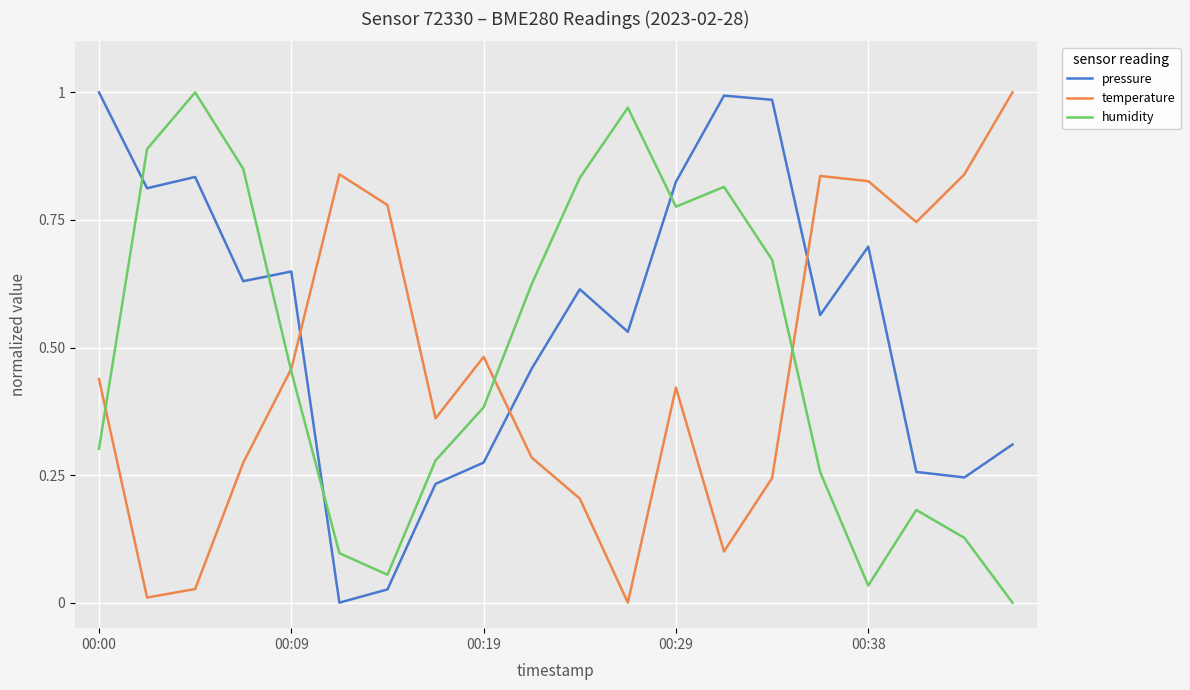

Between which two adjacent categories do humidity and temperature first intersect?

00:00 and 00:09